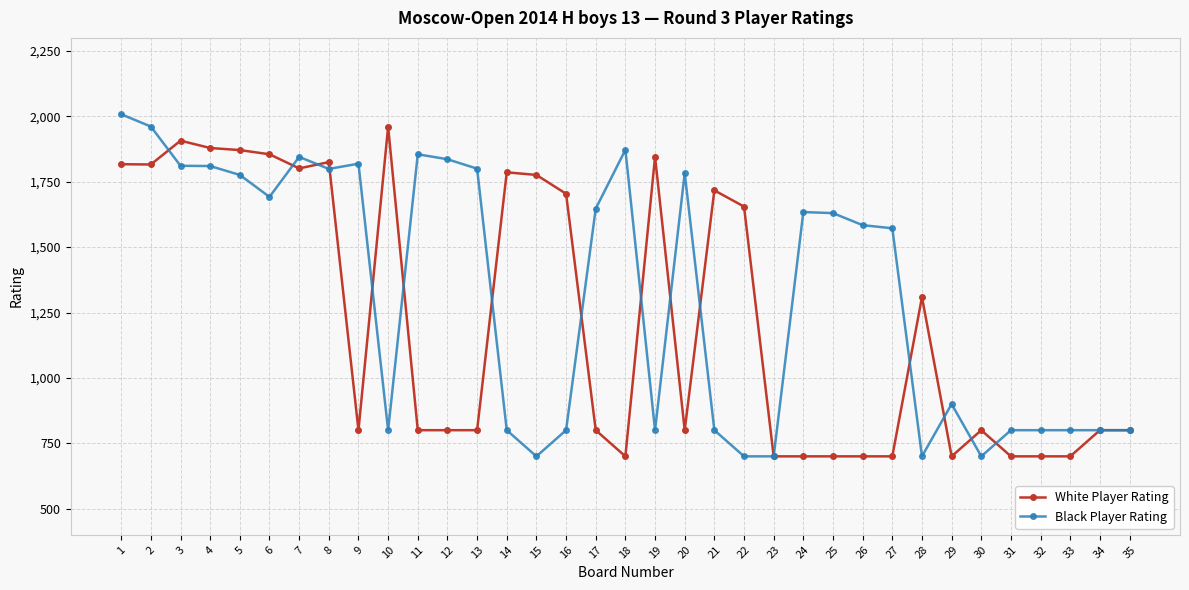

True or false: Black Player Rating has more than 0 interior local peaks.

True